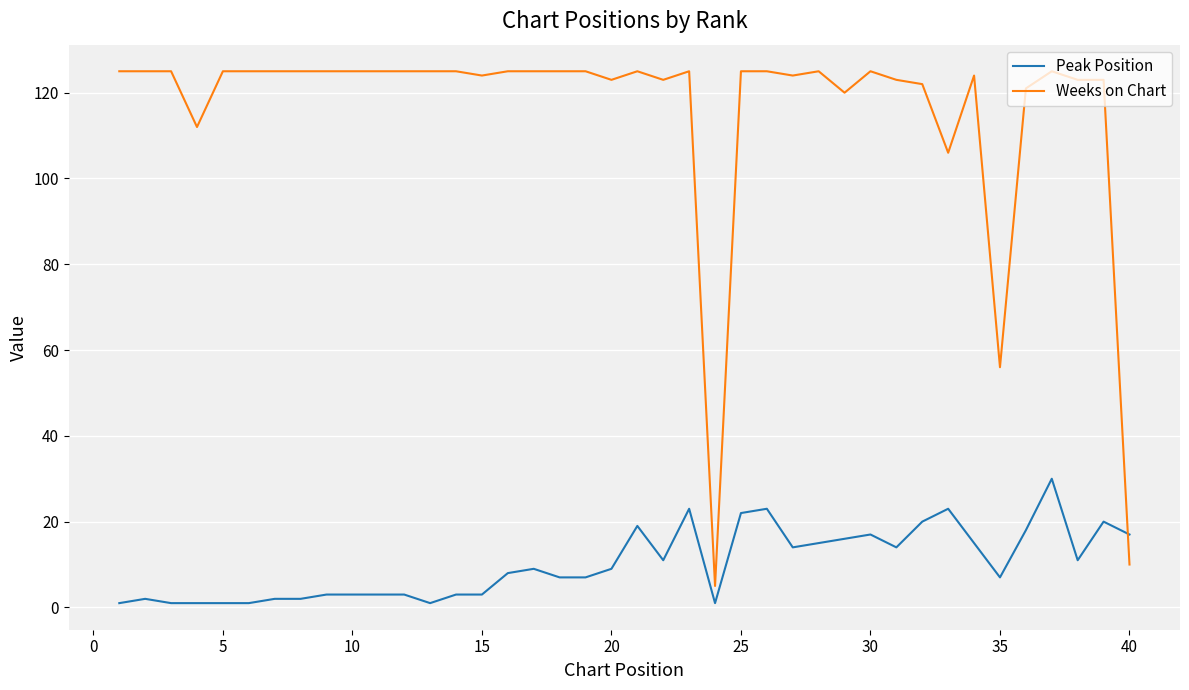

Which series has the largest total across all categories?

Weeks on Chart